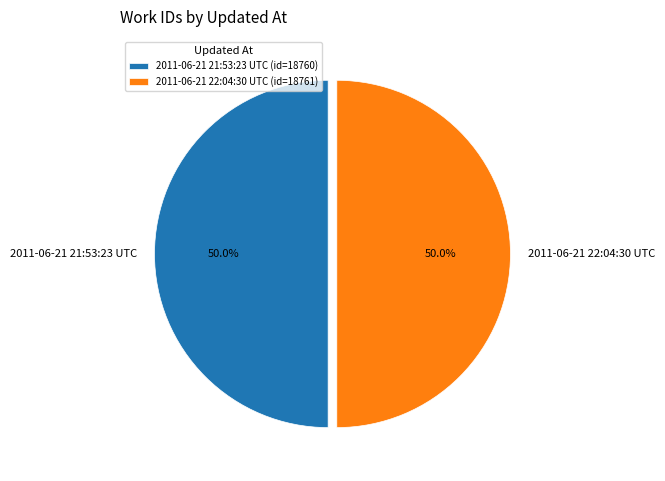

The 2011-06-21 21:53:23 UTC slice represents 38% of the pie. True or false?

False